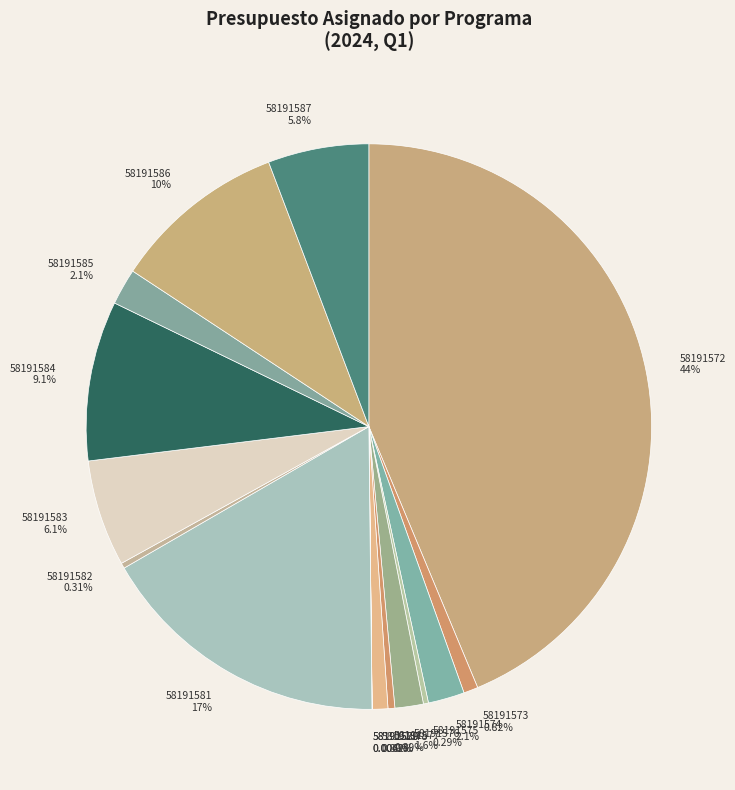

To the nearest percent, what portion does 58191581 represent?

17%